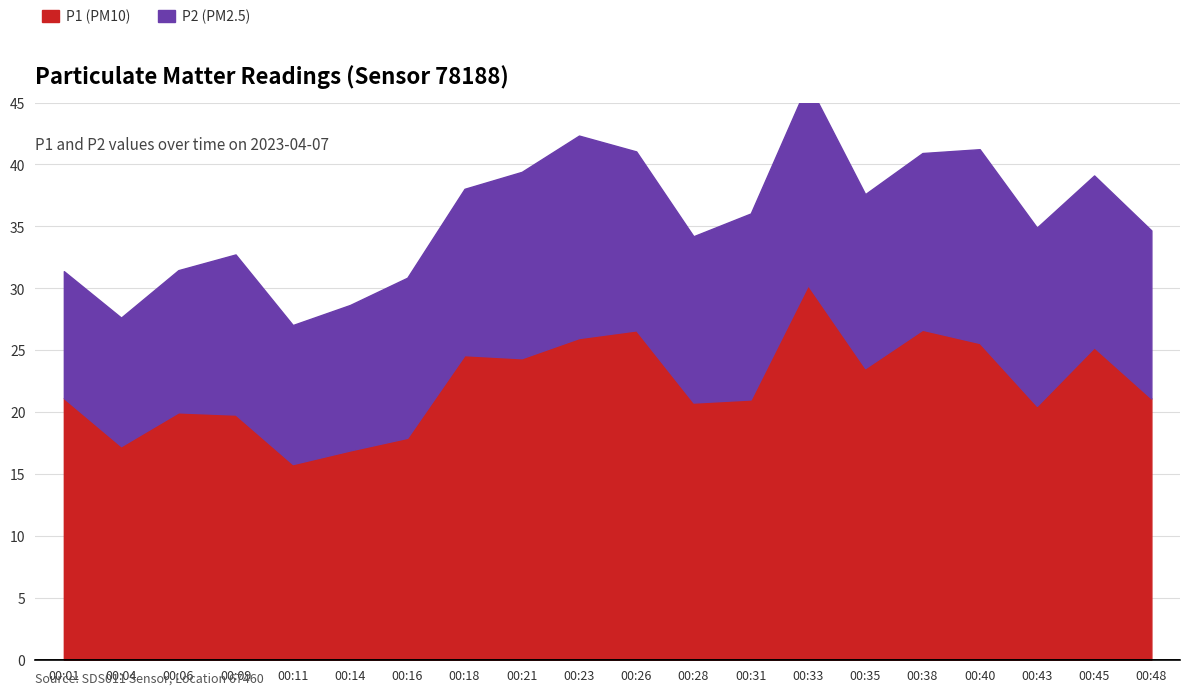

True or false: P2 and P1 cross at least once.

False